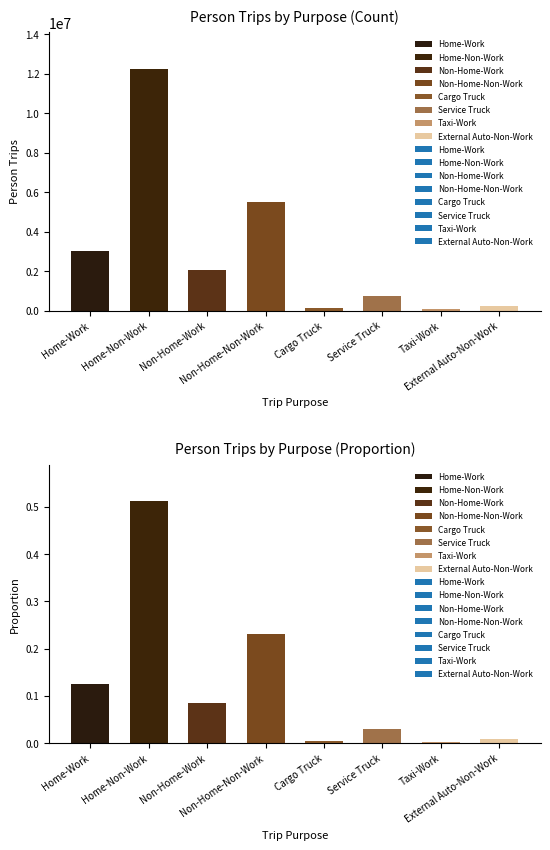

The Proportion series shows 0.7 at Home-Non-Work. True or false?

False